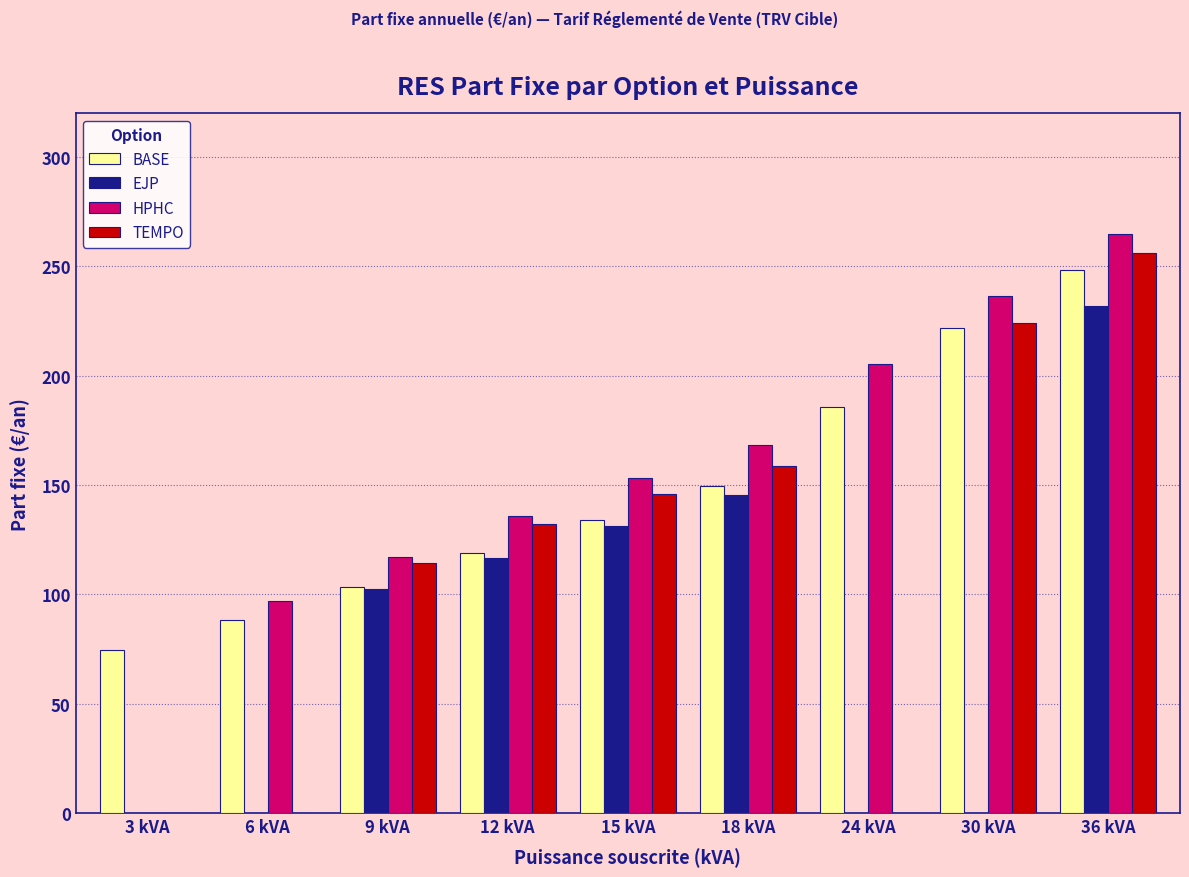

What is the maximum value for BASE?

248.3